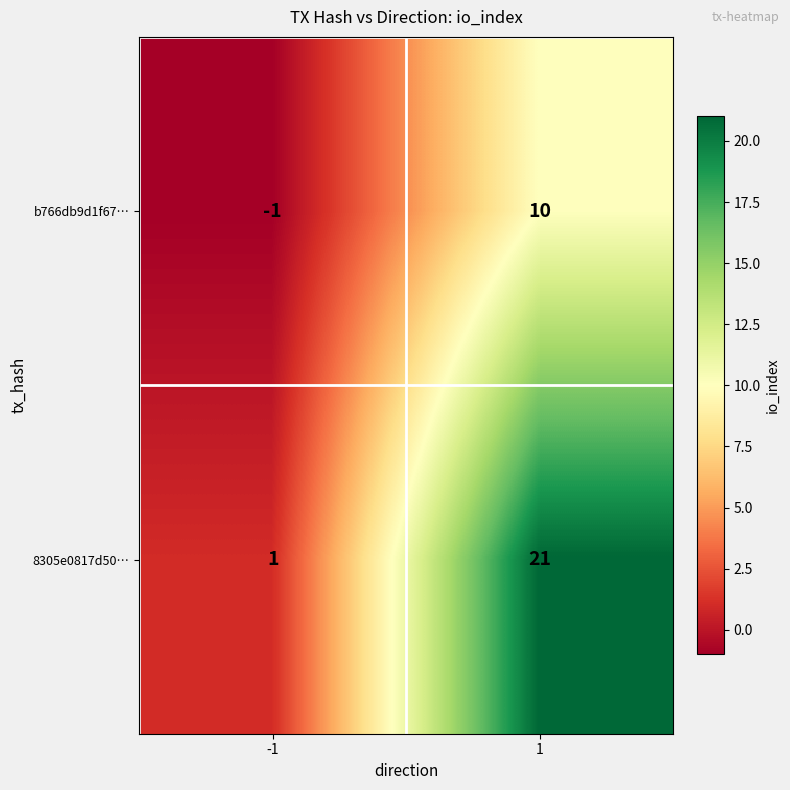

The b766db9d1f67… series shows -2 at -1. True or false?

False